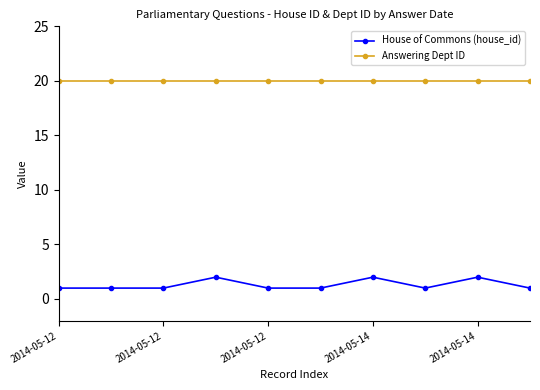

Which series has the largest total across all categories?

Answering Dept ID